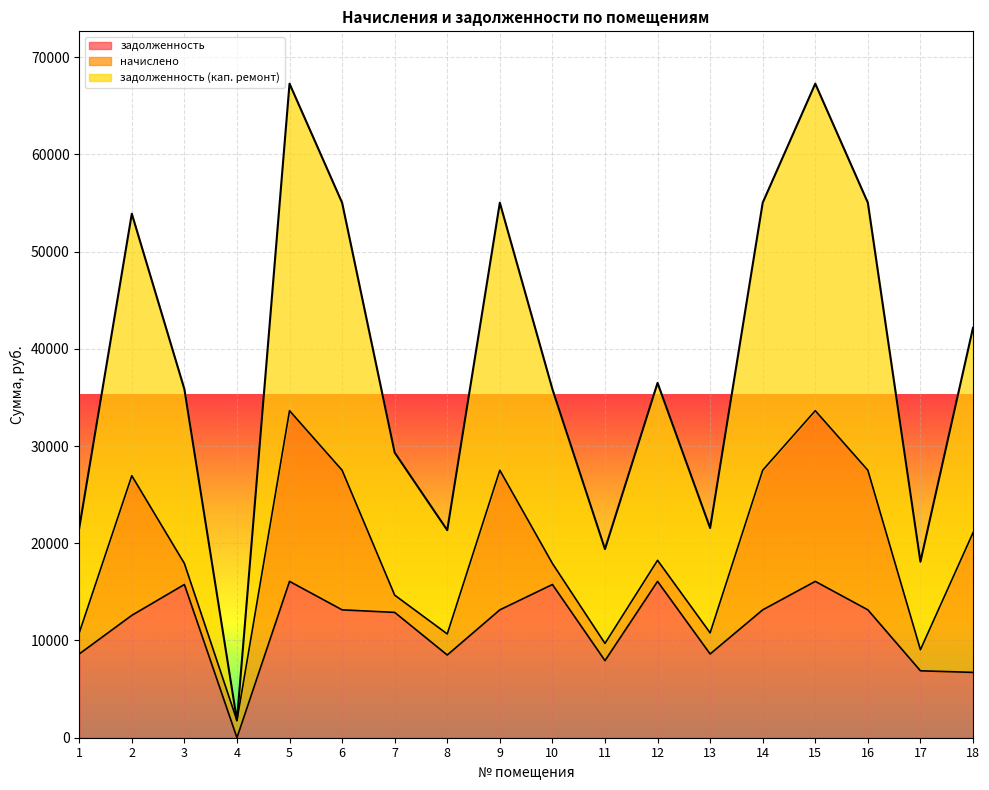

What is the maximum value for задолженность?

16080.4